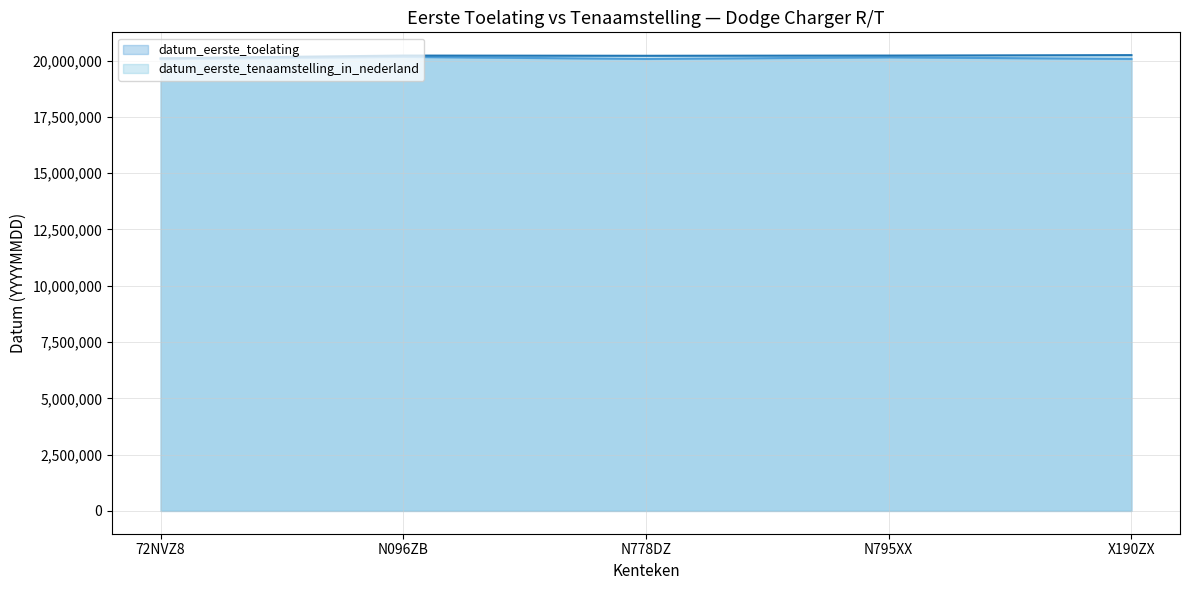

What is the minimum value shown in the chart?

20060701